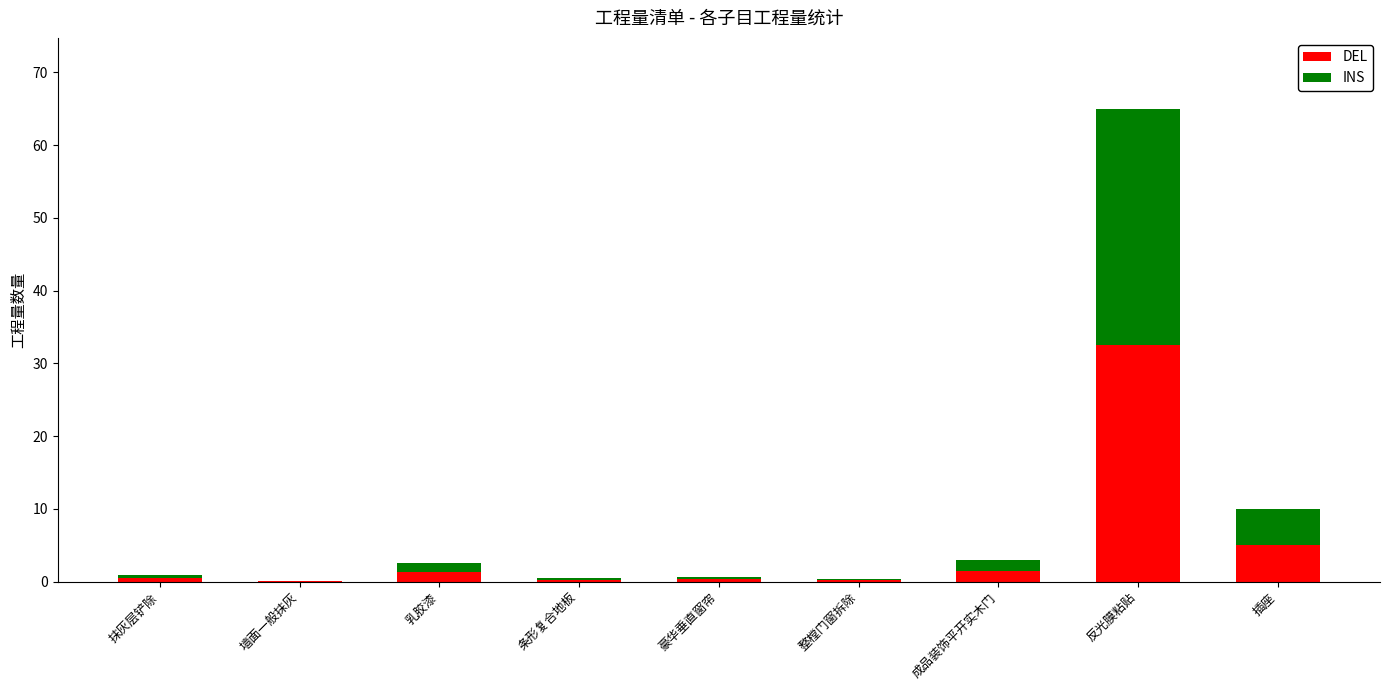

The DEL series shows 1.3 at 乳胶漆. True or false?

True